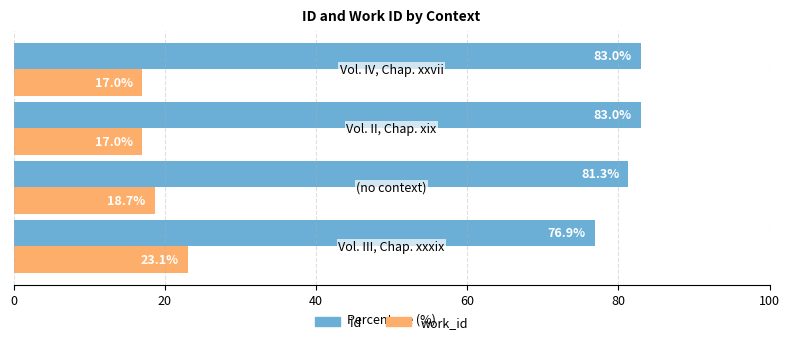

Rank the series by their maximum value, from lowest to highest.

work_id, id